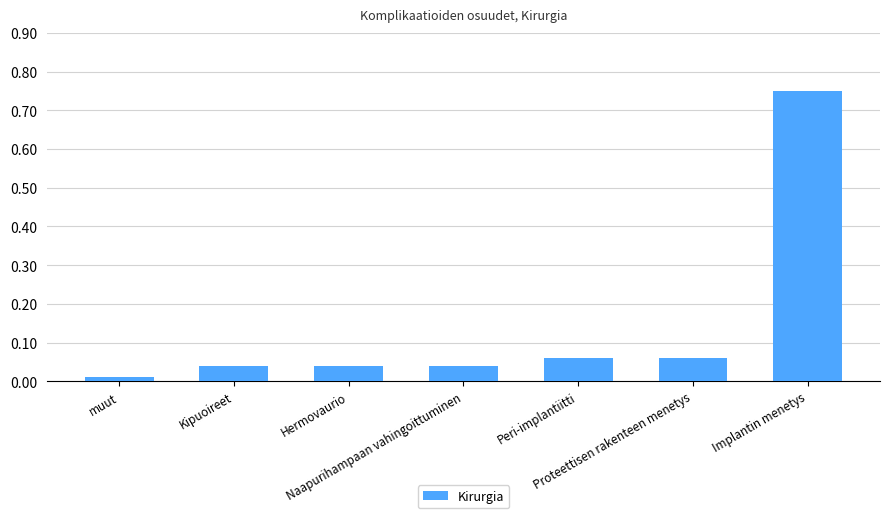

What is the sum of all values?

1.0